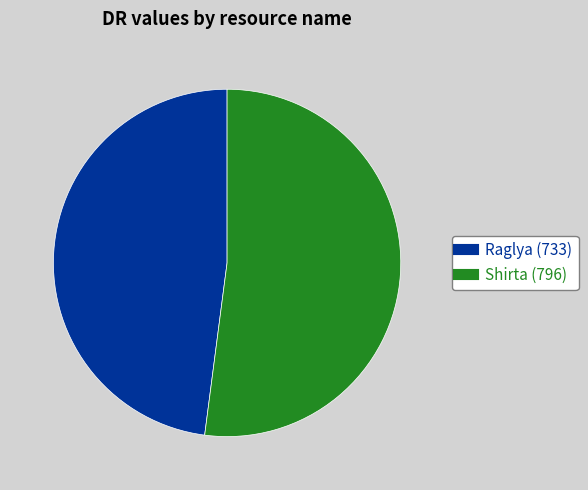

Which category has the biggest portion of the pie?

Shirta